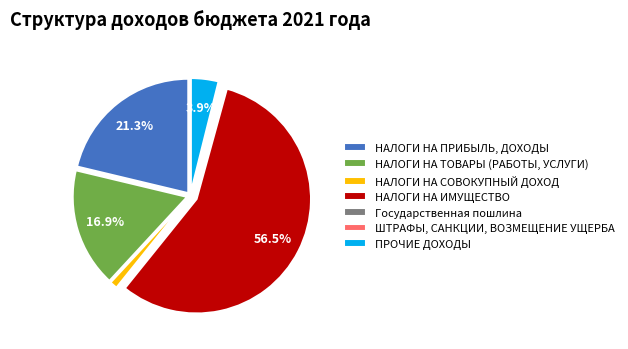

To the nearest percent, what portion does НАЛОГИ НА ПРИБЫЛЬ, ДОХОДЫ represent?

21%